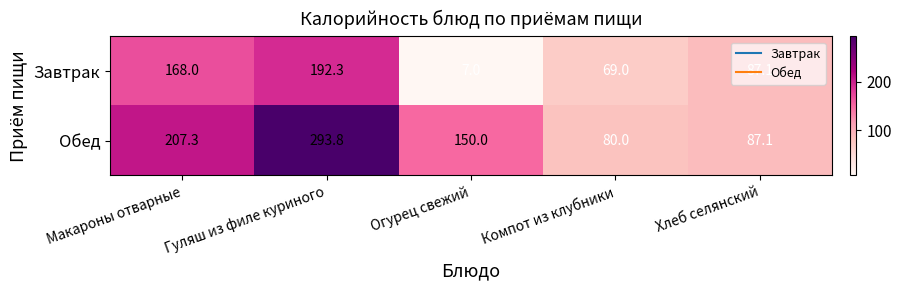

Where is Завтрак nearest to the value 99?

Хлеб селянский